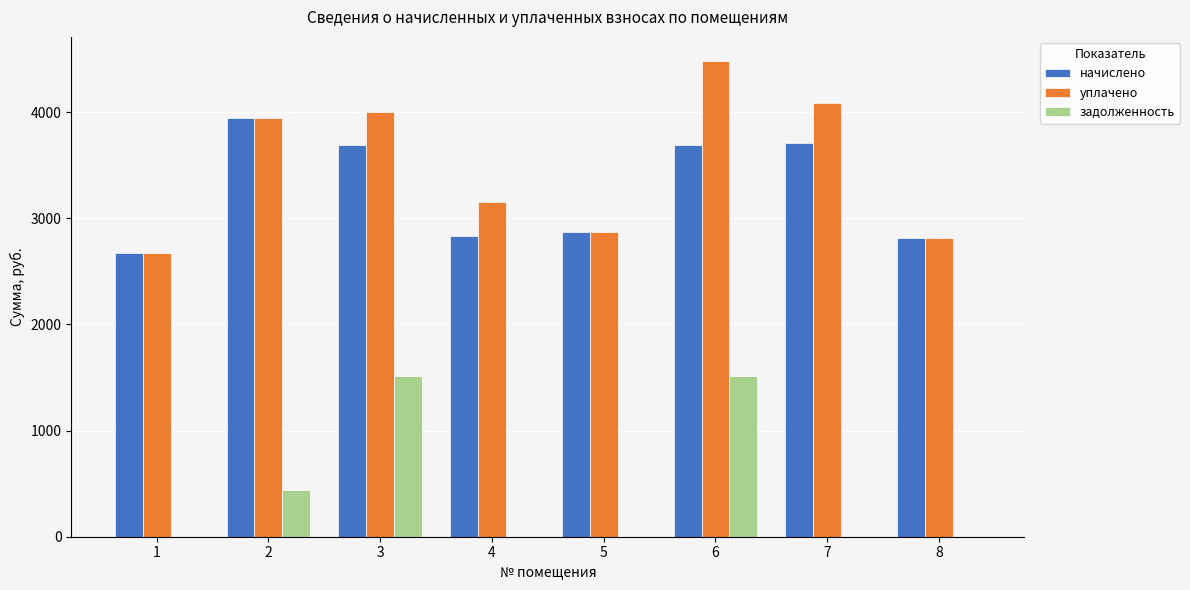

Which series has the largest total across all categories?

уплачено